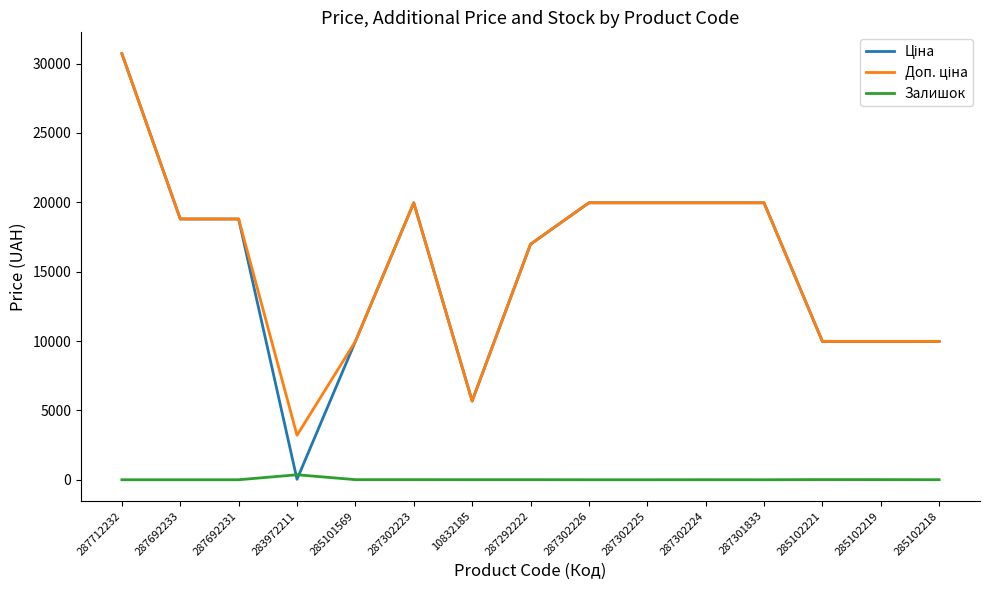

What is the greatest value displayed?

30717.1